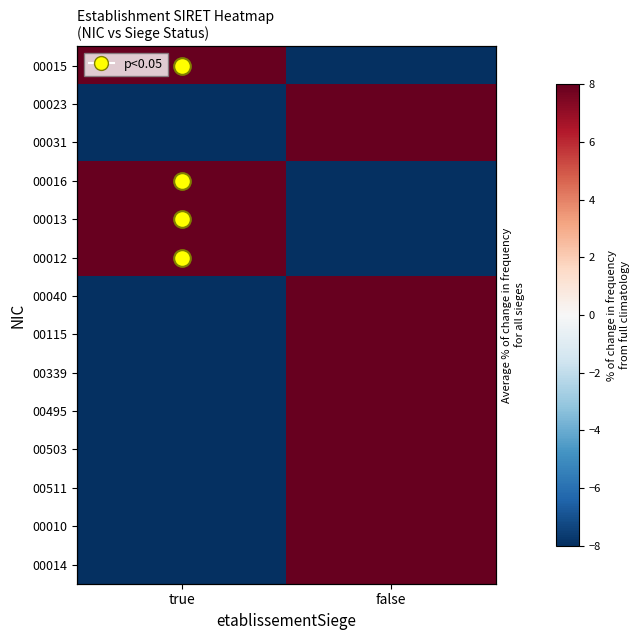

What is the spread (max minus min) of values at true?

200